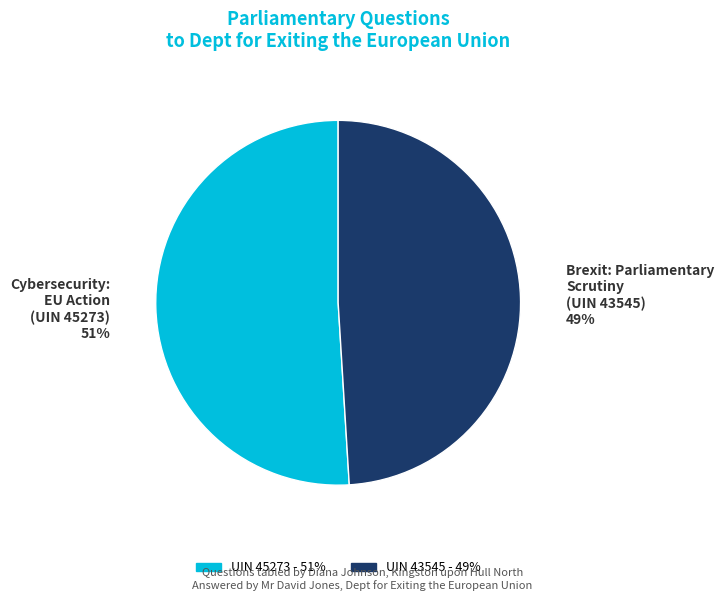

To the nearest percent, what percentage of the pie is Brexit: Parliamentary Scrutiny (UIN 43545) 49%?

49%